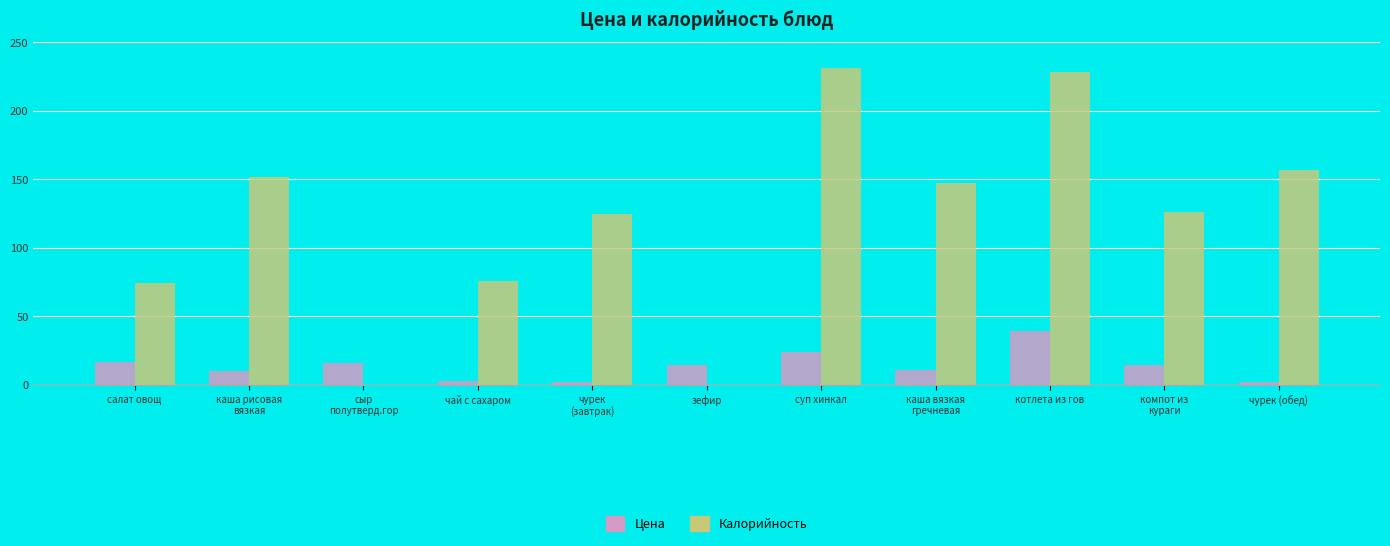

Is the value of Калорийность at чай с сахаром greater than the value of Цена at каша рисовая
вязкая?

Yes